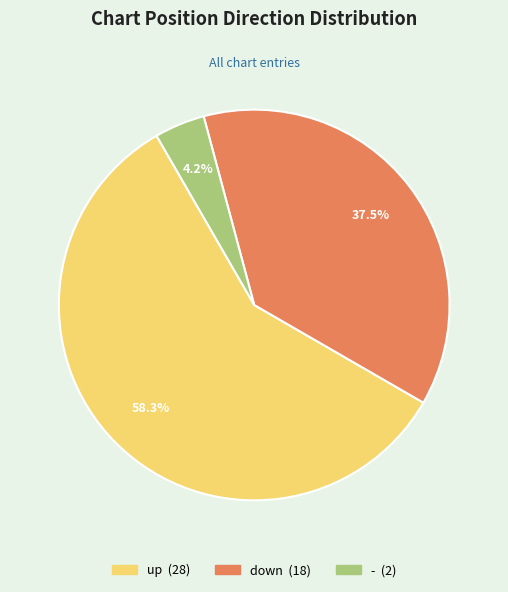

True or false: down accounts for 46% of the total.

False